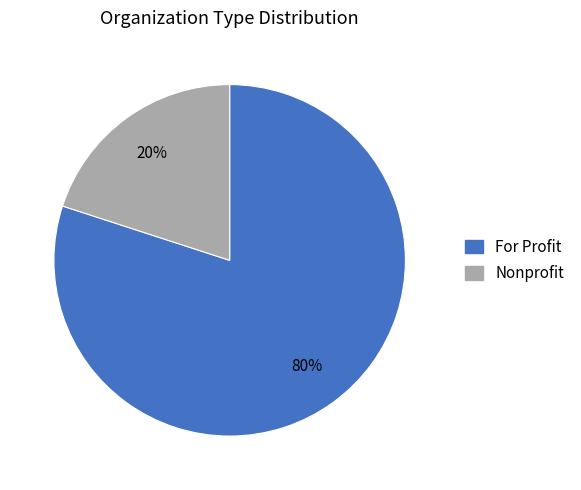

Is it true that Nonprofit is 20% of the pie?

True